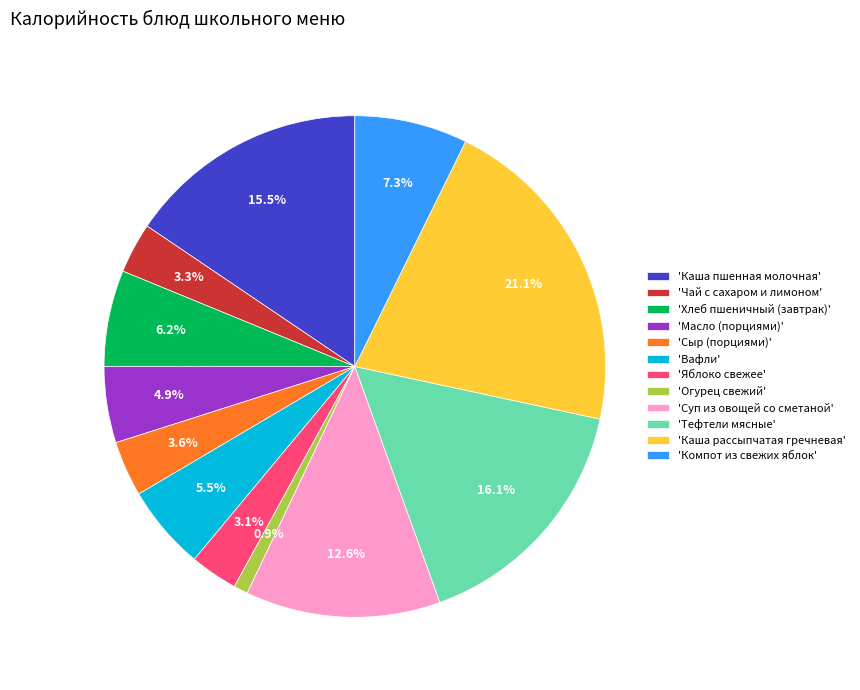

Which category has the smallest portion of the pie?

'Огурец свежий'